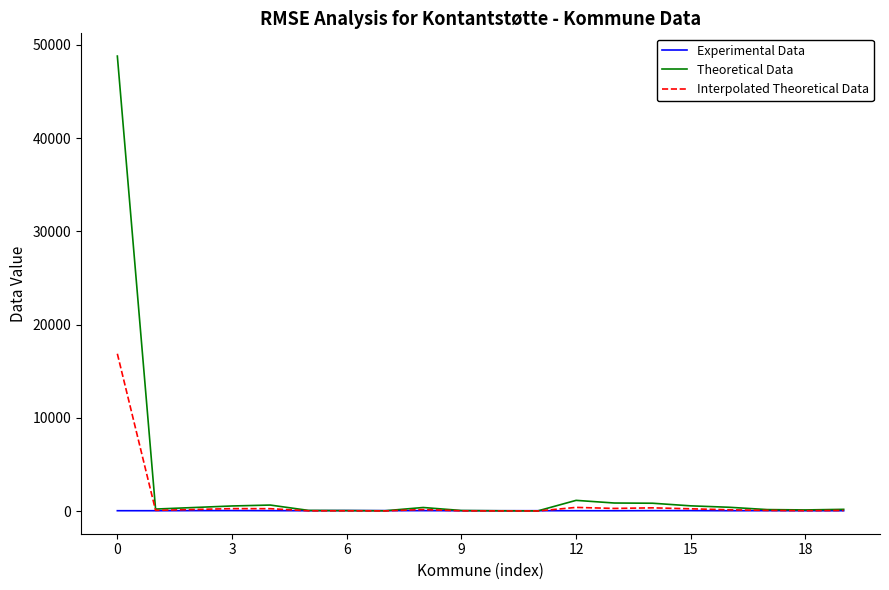

List the series in order of their peak value, lowest first.

Experimental Data, Interpolated Theoretical Data, Theoretical Data